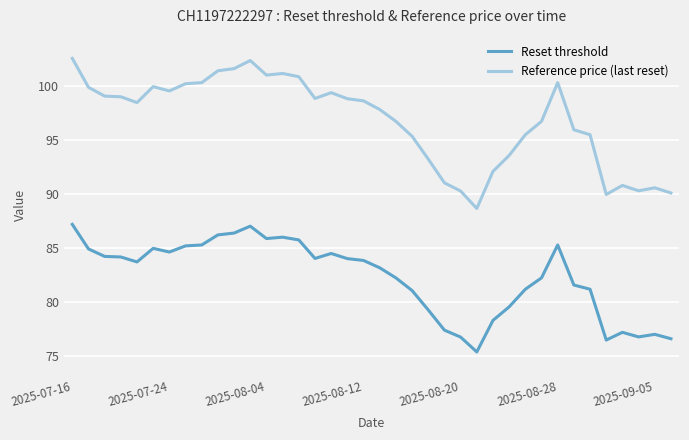

List the series in order of their overall mean, lowest first.

Reset threshold, Reference price (last reset)